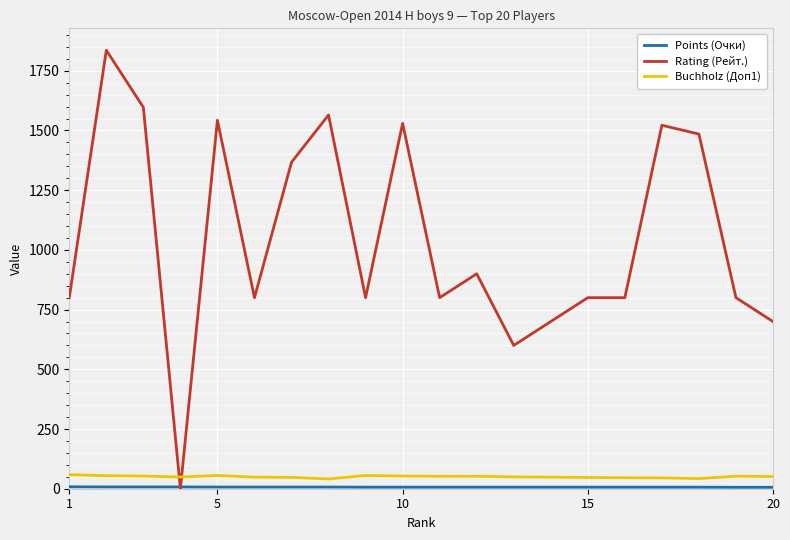

After their last crossing, which series has the higher values: Rating (Рейт.) or Buchholz (Доп1)?

Rating (Рейт.)